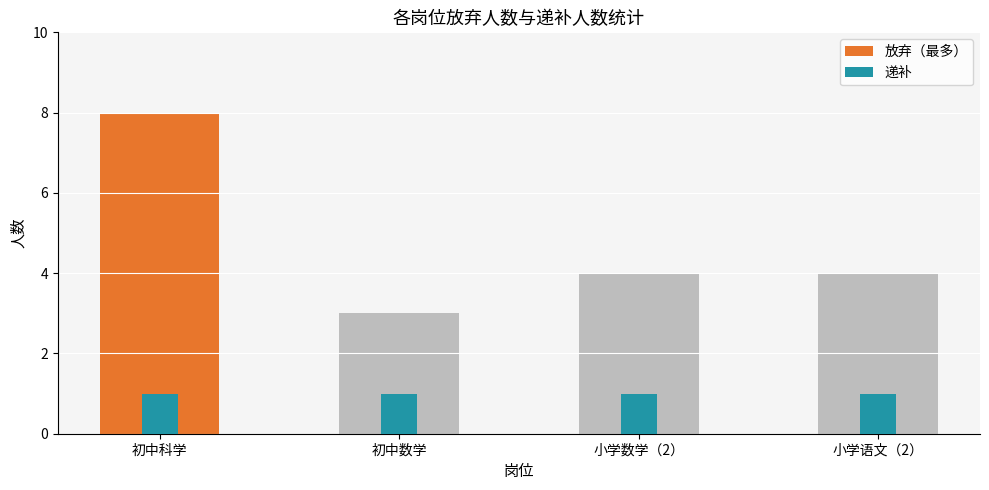

Where is 放弃 nearest to the value 5?

小学数学（2）